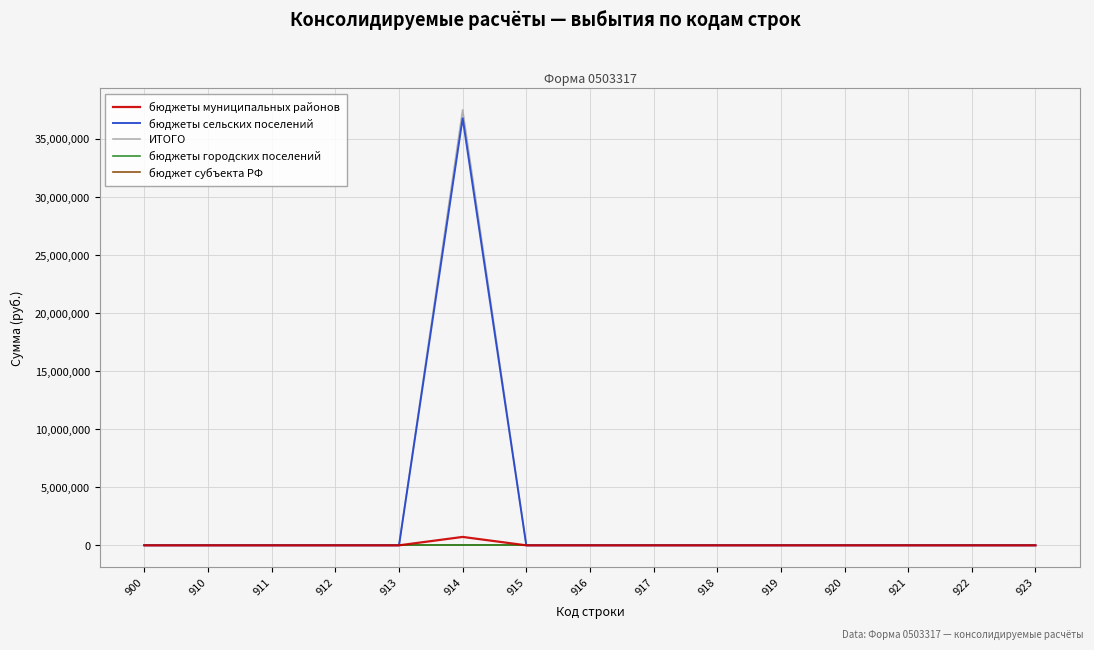

Does the chart display data point markers on the line(s)?

No